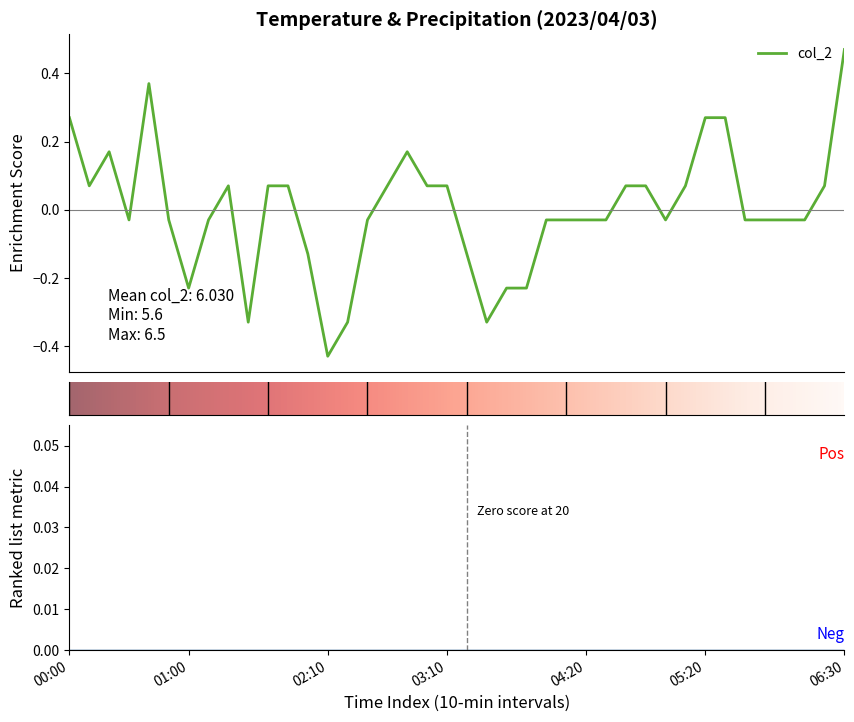

The value at 05:30 is 0.4. True or false?

False